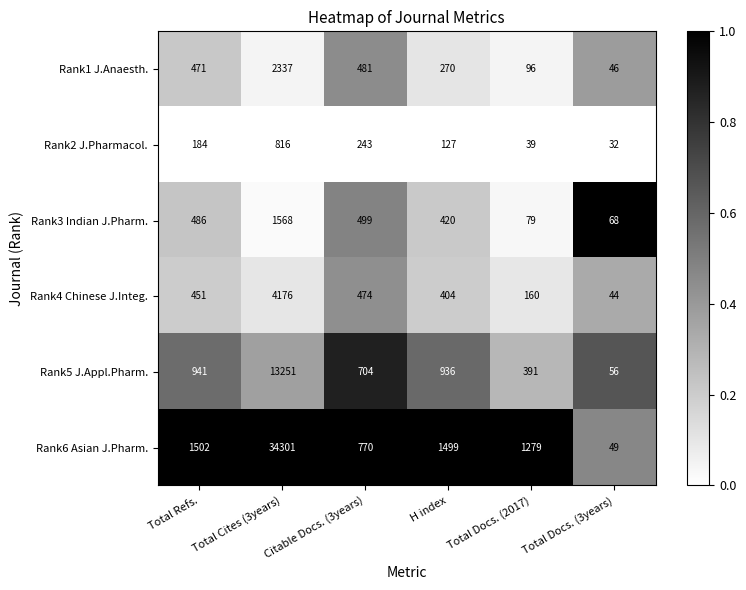

What is the difference between the highest and lowest values at H index?

1372